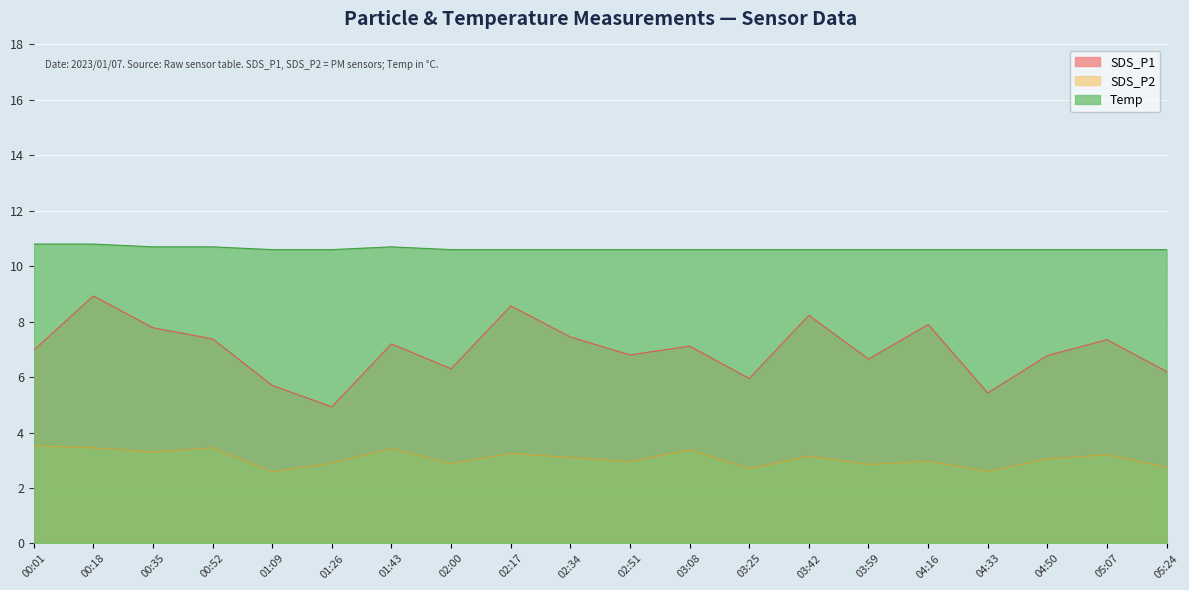

Rank the series by their average value, from highest to lowest.

Temp, SDS_P1, SDS_P2